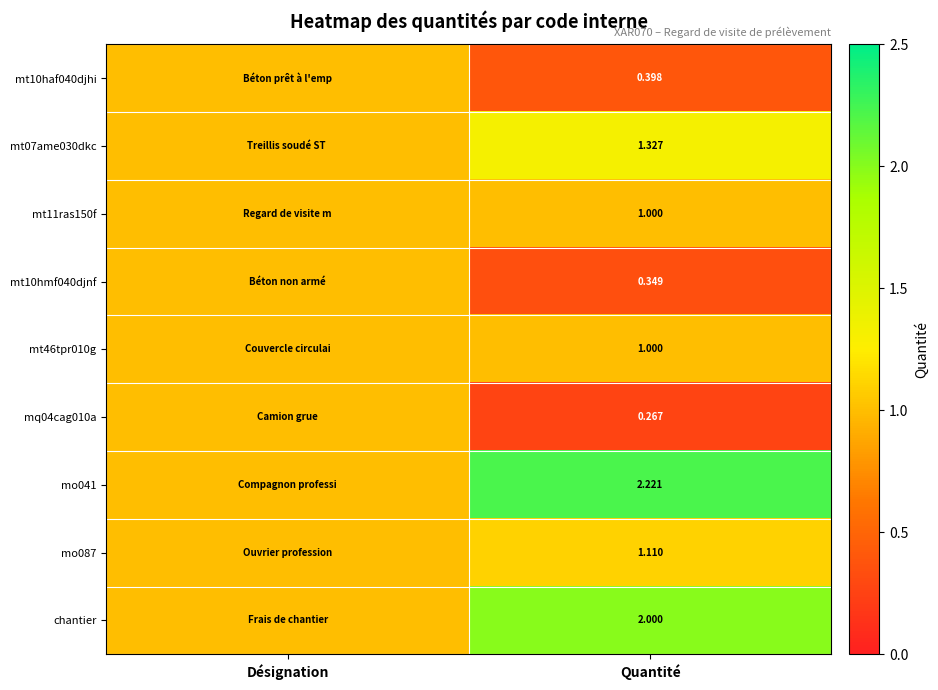

Between Désignation and Quantité, which series saw the biggest shift?

mo041